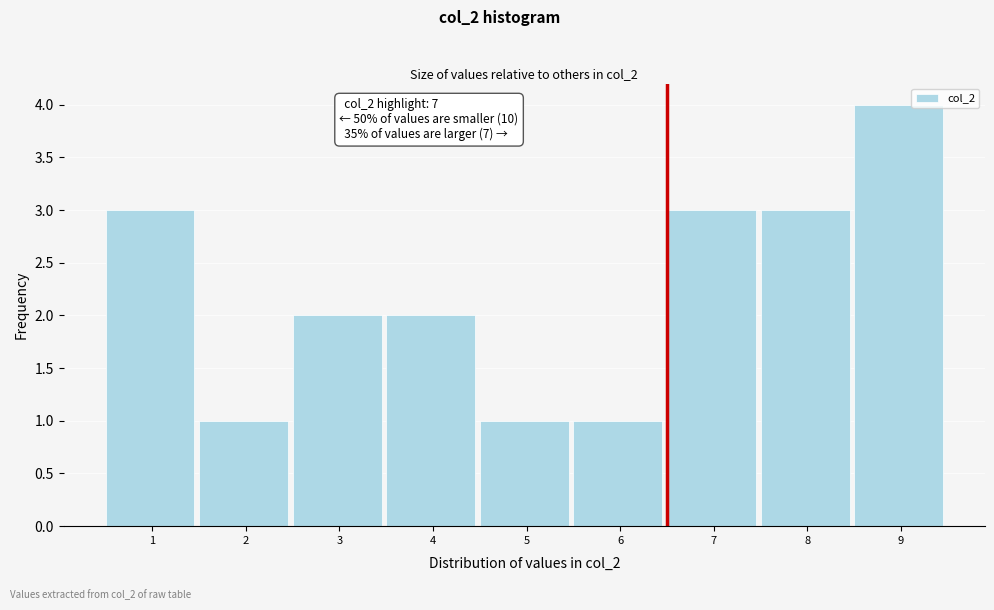

Reading left to right, what are all the values shown in this chart?

3	1	2	2	1	1	3	3	4